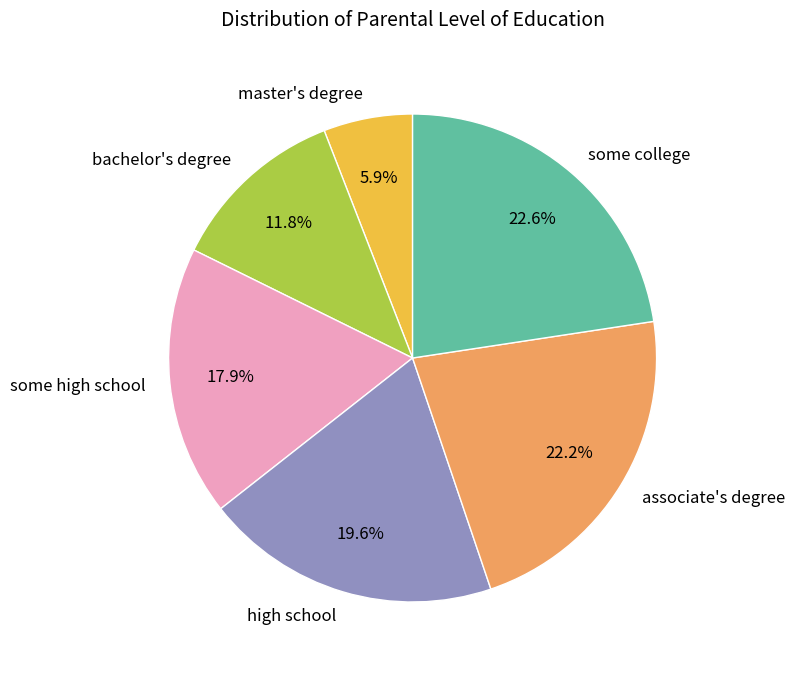

Combined, what portion of the pie is associate's degree and bachelor's degree?

34.0%